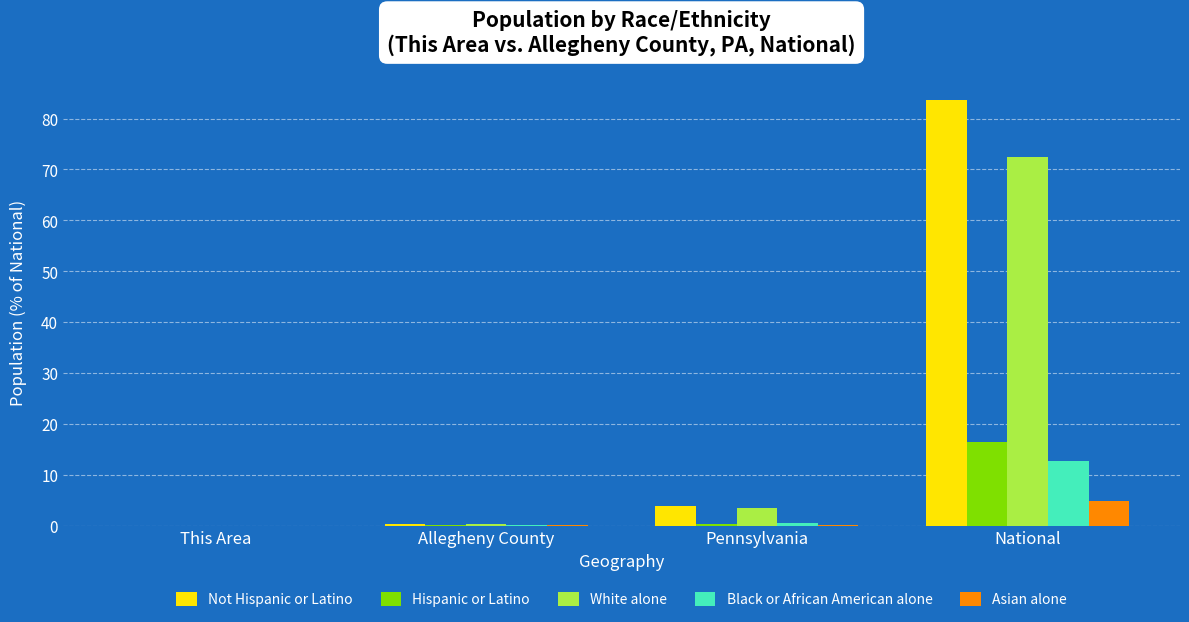

Are the bars horizontal?

No